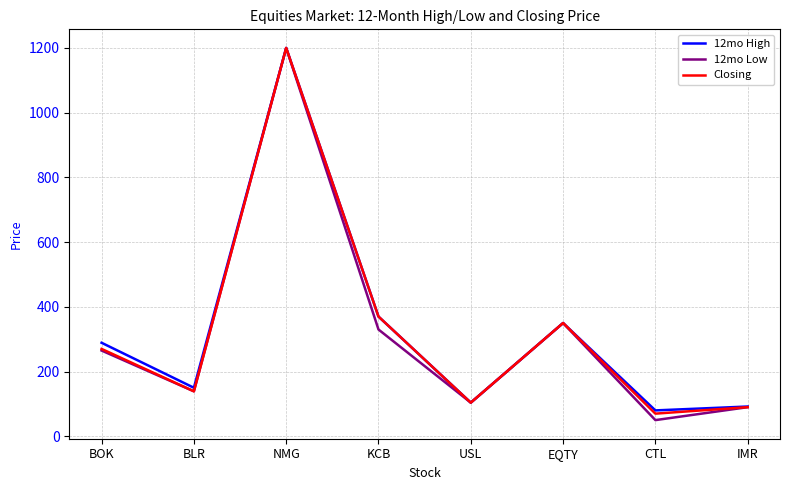

At which label is 12mo High closest to 640?

KCB